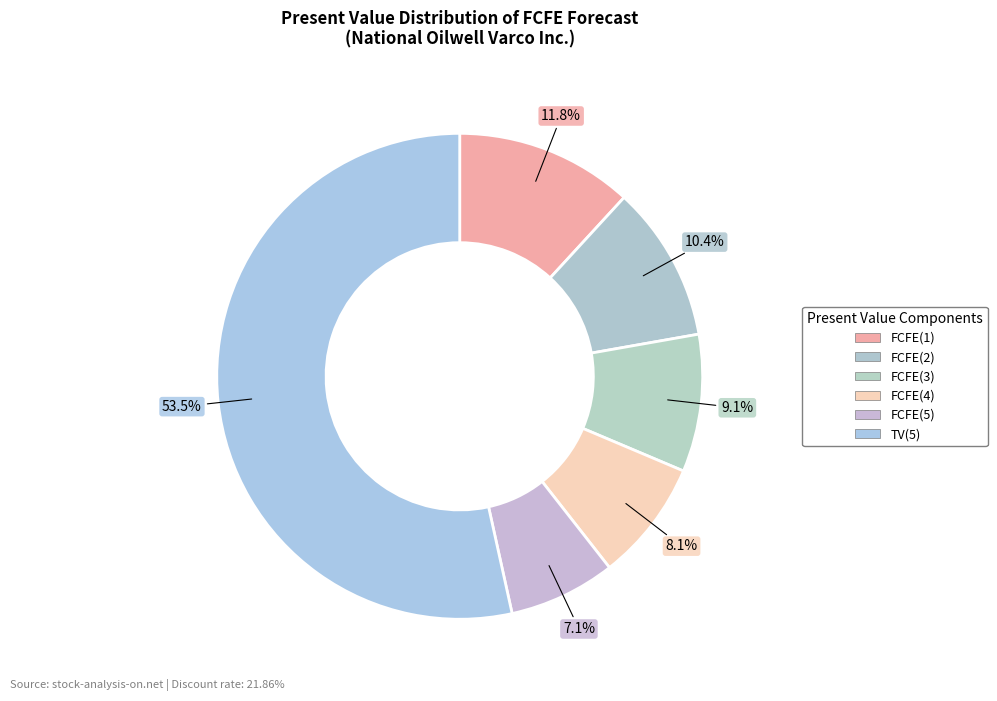

To the nearest percent, what percentage of the pie is FCFE(3)?

9%